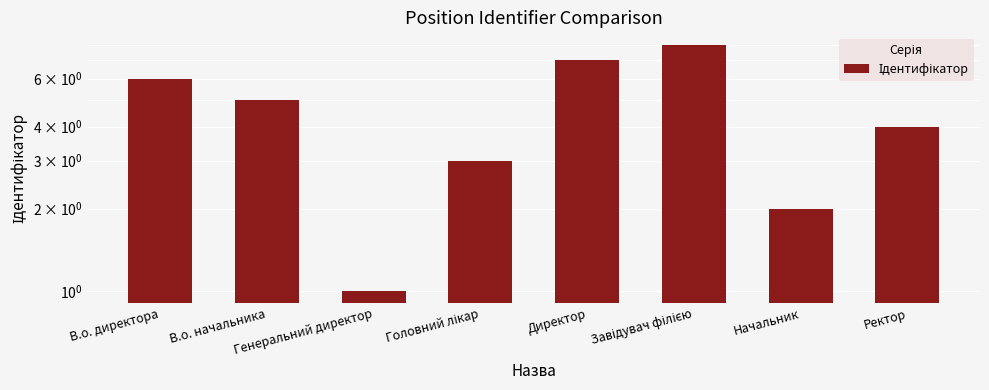

Reading left to right, list all the values displayed in this chart.

В.о. директора=6	В.о. начальника=5	Генеральний директор=1	Головний лікар=3	Директор=7	Завідувач філією=8	Начальник=2	Ректор=4